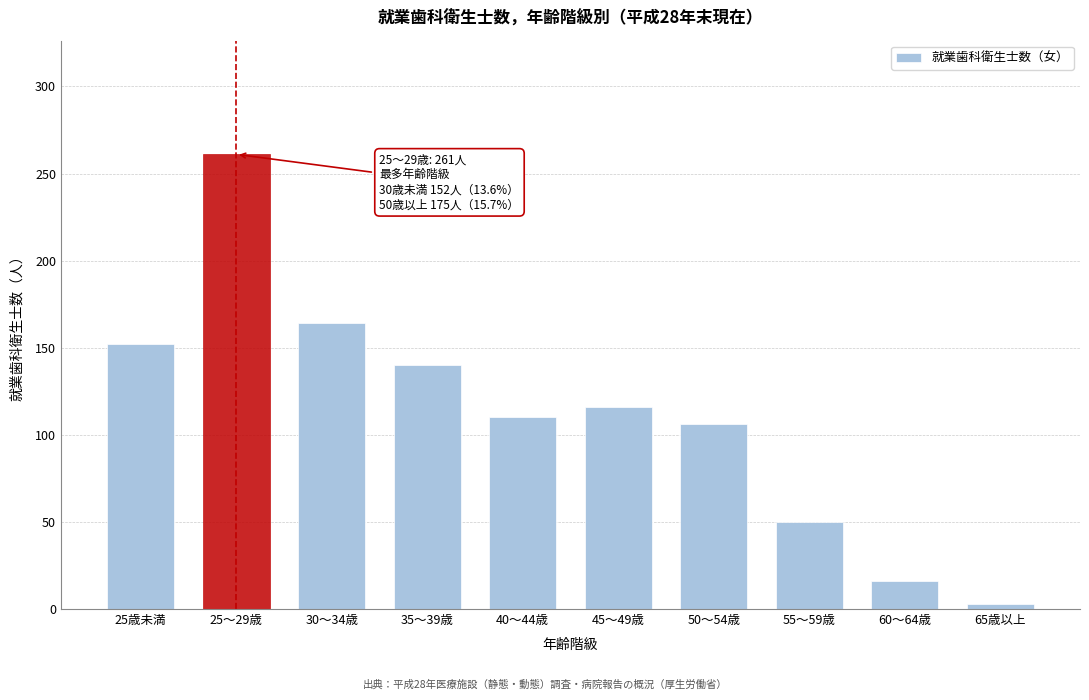

Reading left to right, list all the values displayed in this chart.

25歳未満=152	25～29歳=261	30～34歳=164	35～39歳=140	40～44歳=110	45～49歳=116	50～54歳=106	55～59歳=50	60～64歳=16	65歳以上=3